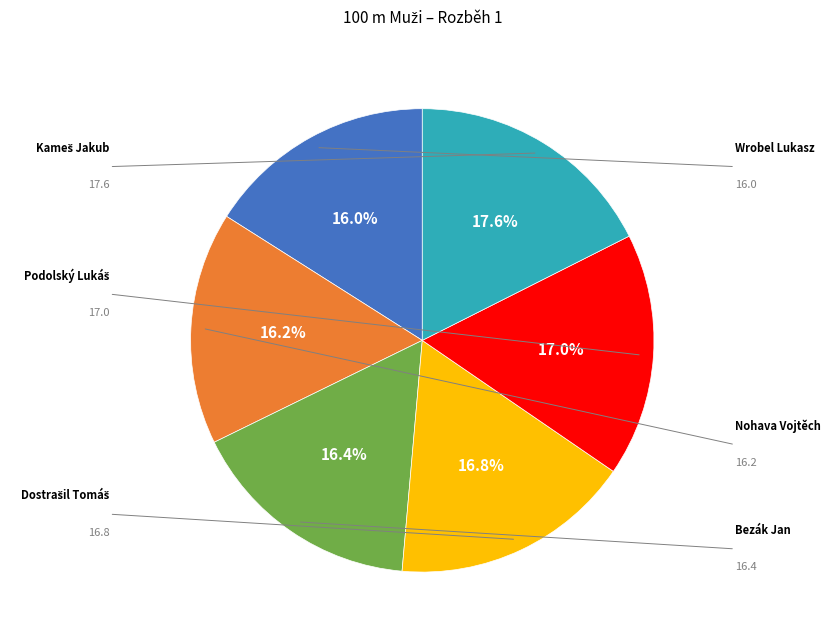

To the nearest percent, what is the average slice percentage?

17%